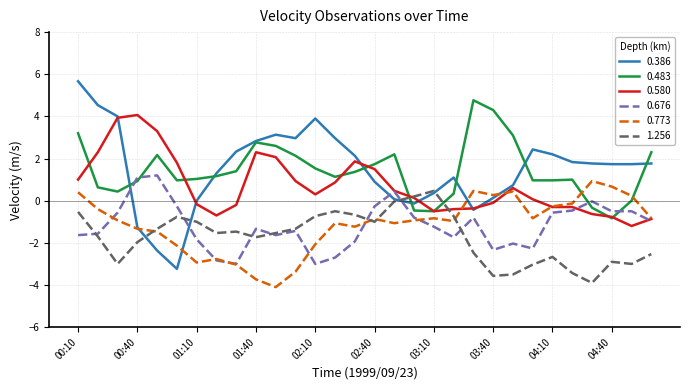

Which series has the widest spread of values?

0.386